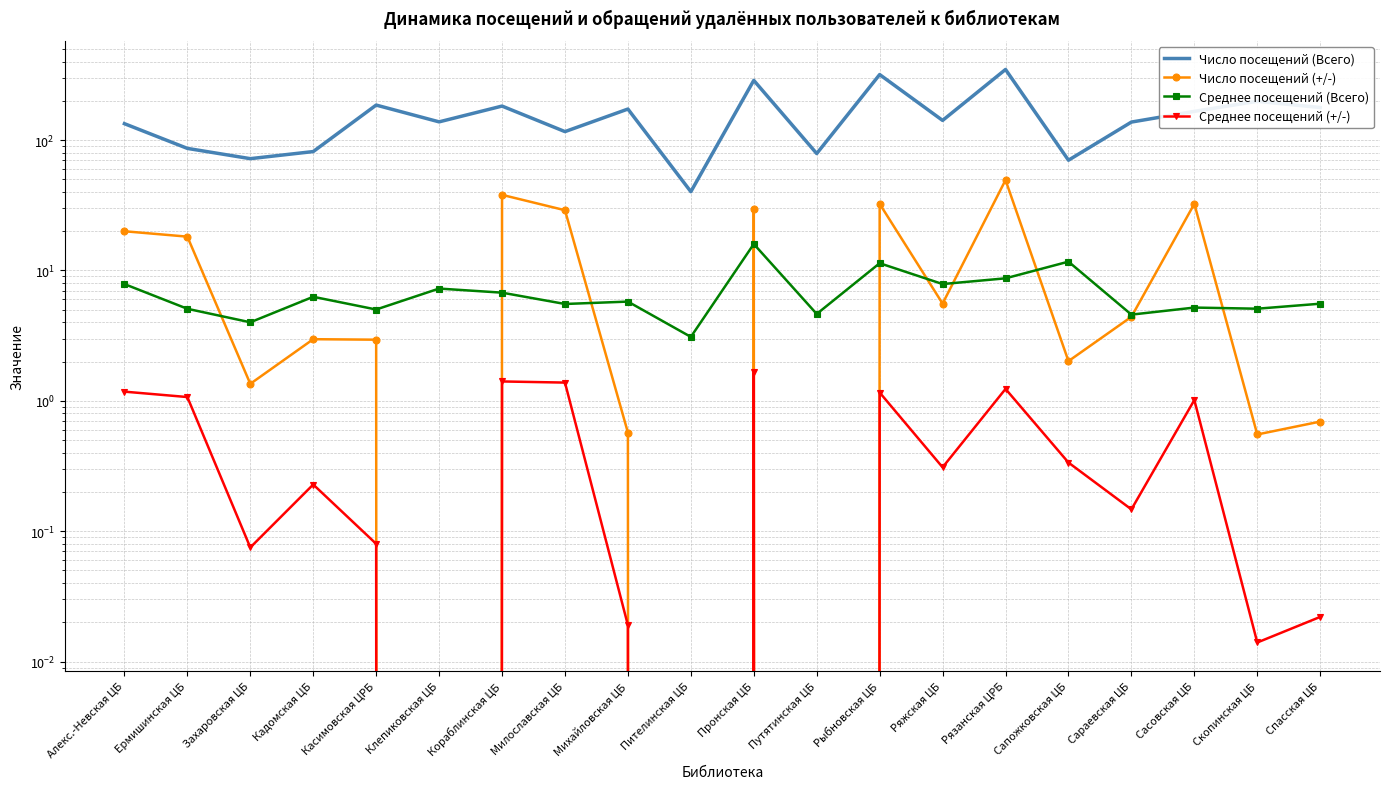

How many lines are shown in the chart?

4